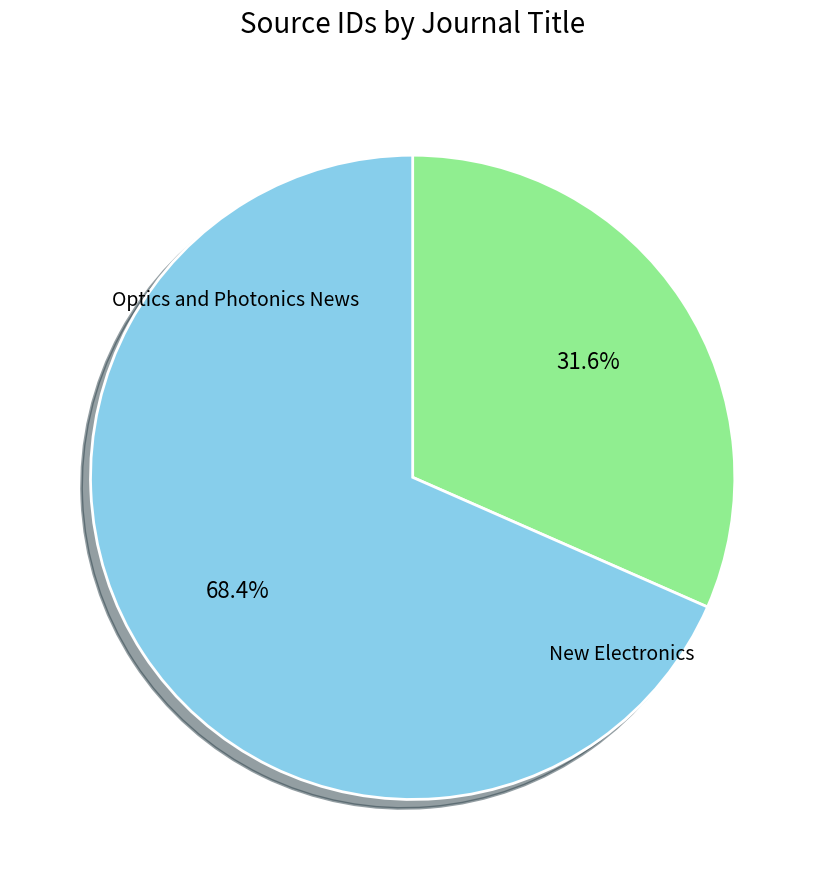

Does any single category account for the majority?

Yes